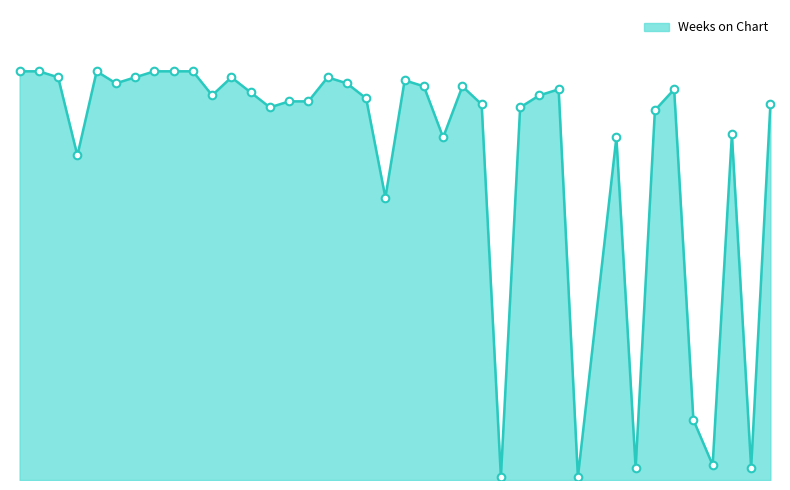

Is this an area chart (filled region under the line)?

Yes